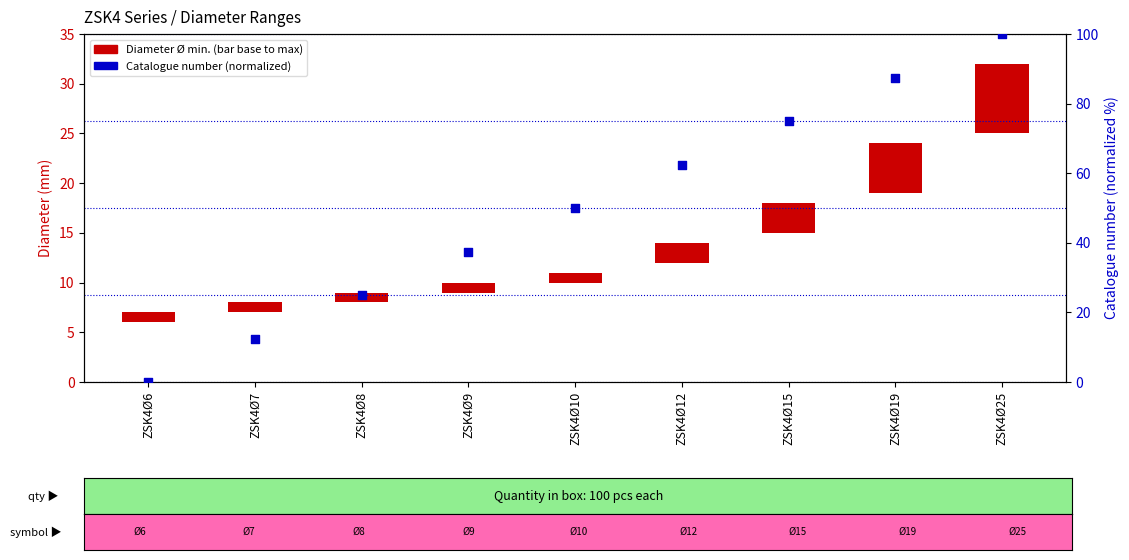

At how many categories does at least one series exceed 77?

2